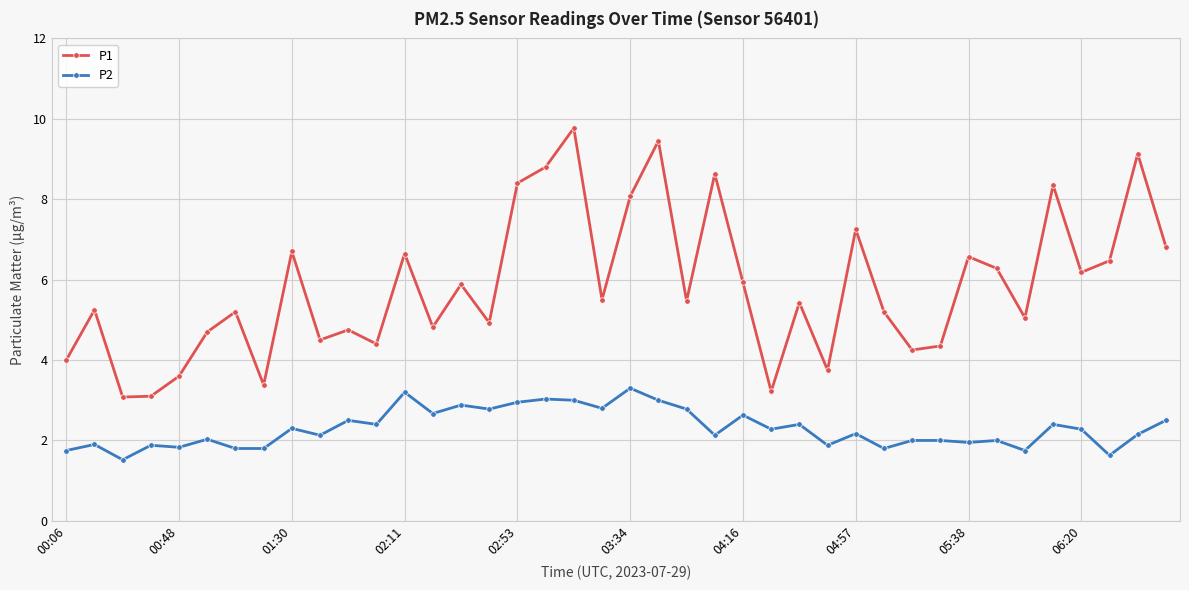

What is the highest value of the P2 series?

3.3